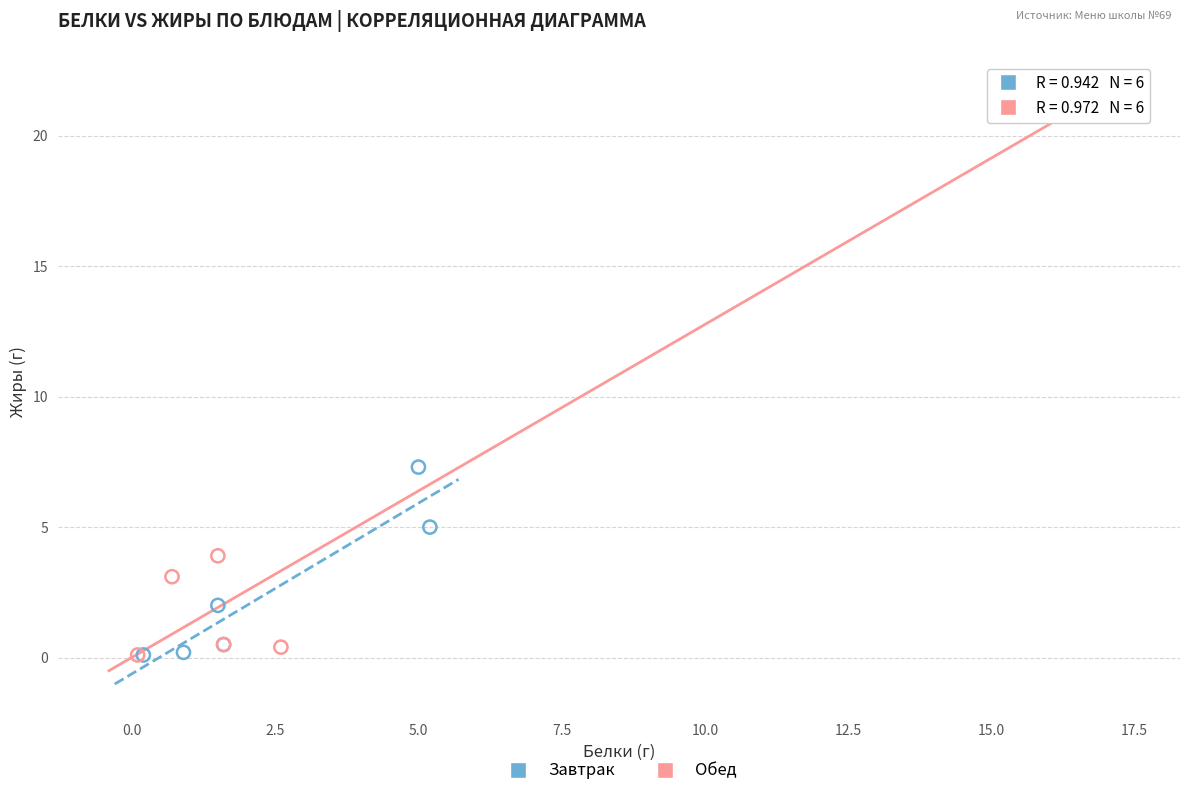

Which series has the widest spread of Y values?

Обед